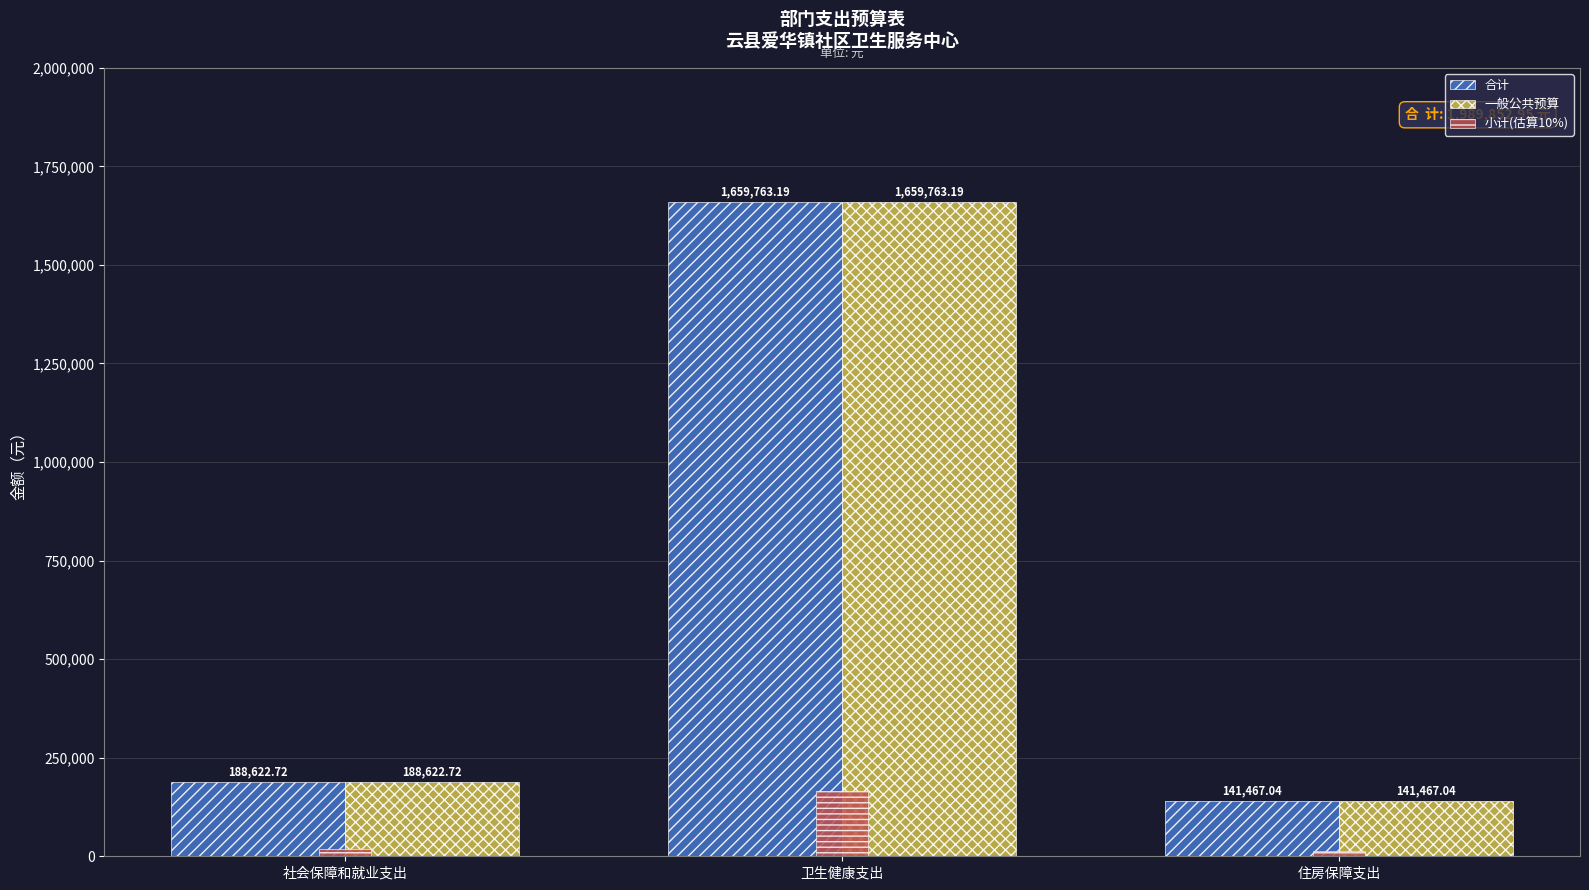

At which category is the sum across all series the highest?

卫生健康支出